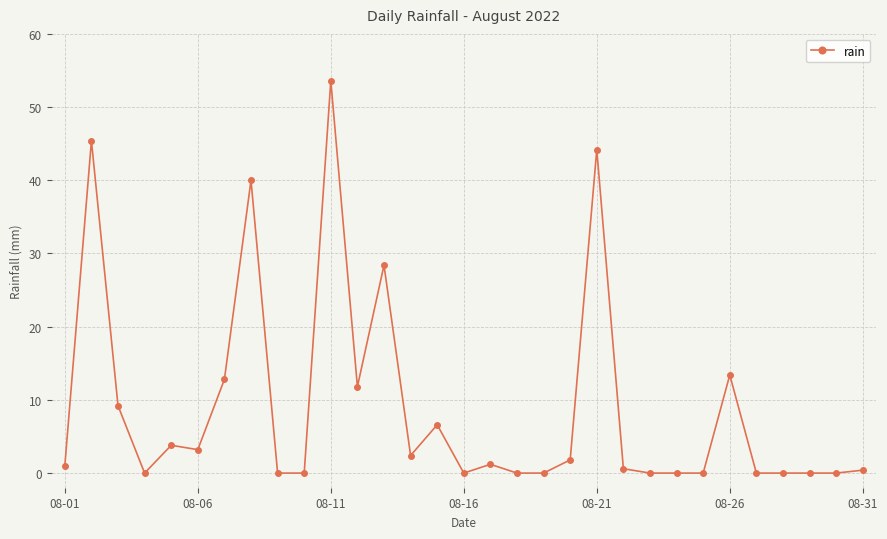

What is the difference between the second highest and minimum values?

45.4